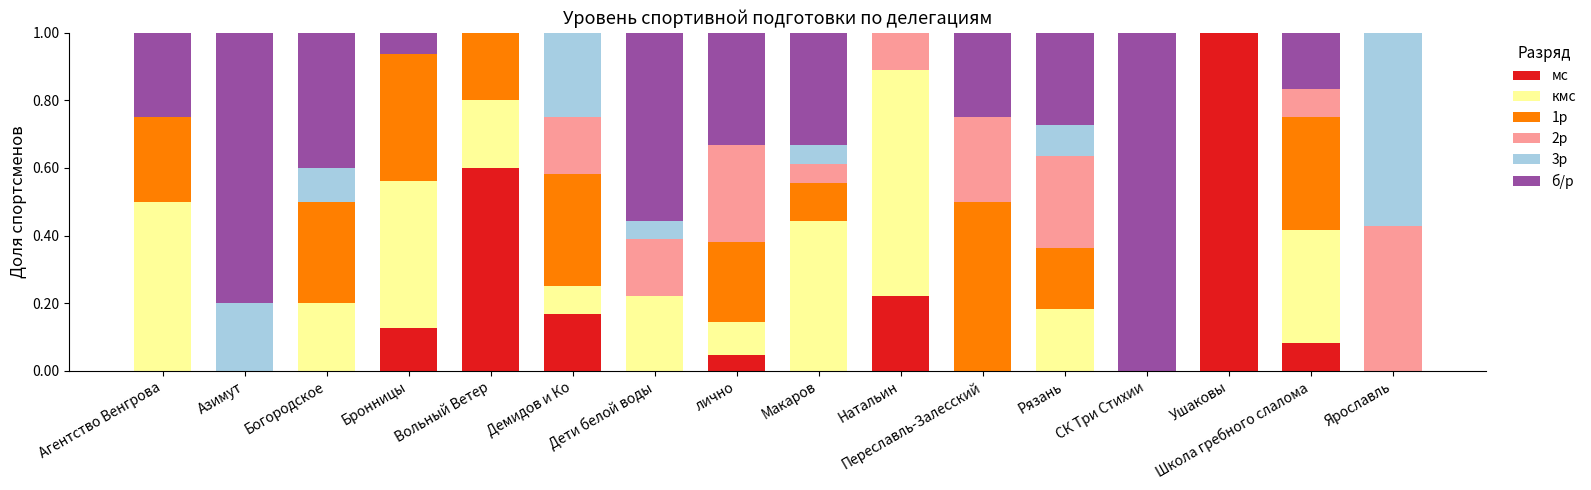

Rank the series by their maximum value, from highest to lowest.

мс, б/р, кмс, 3р, 1р, 2р